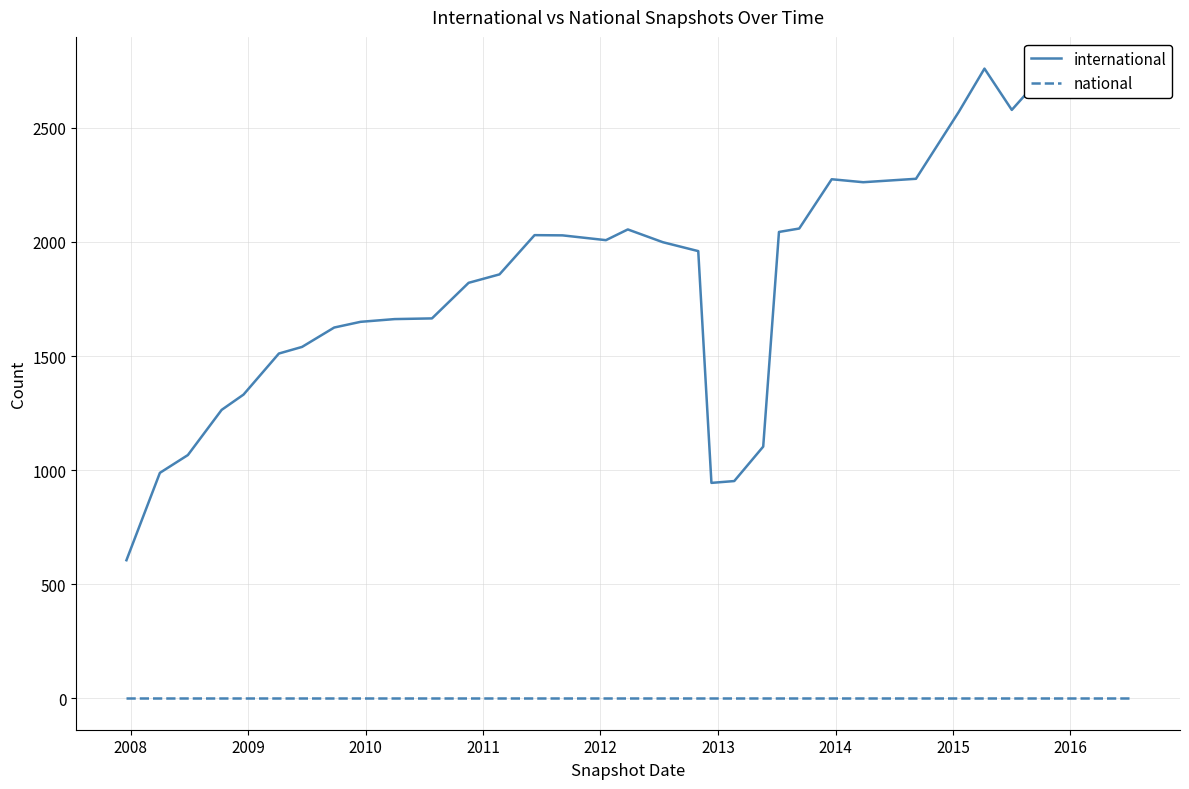

True or false: international has more than 2 points higher than both neighbors.

True